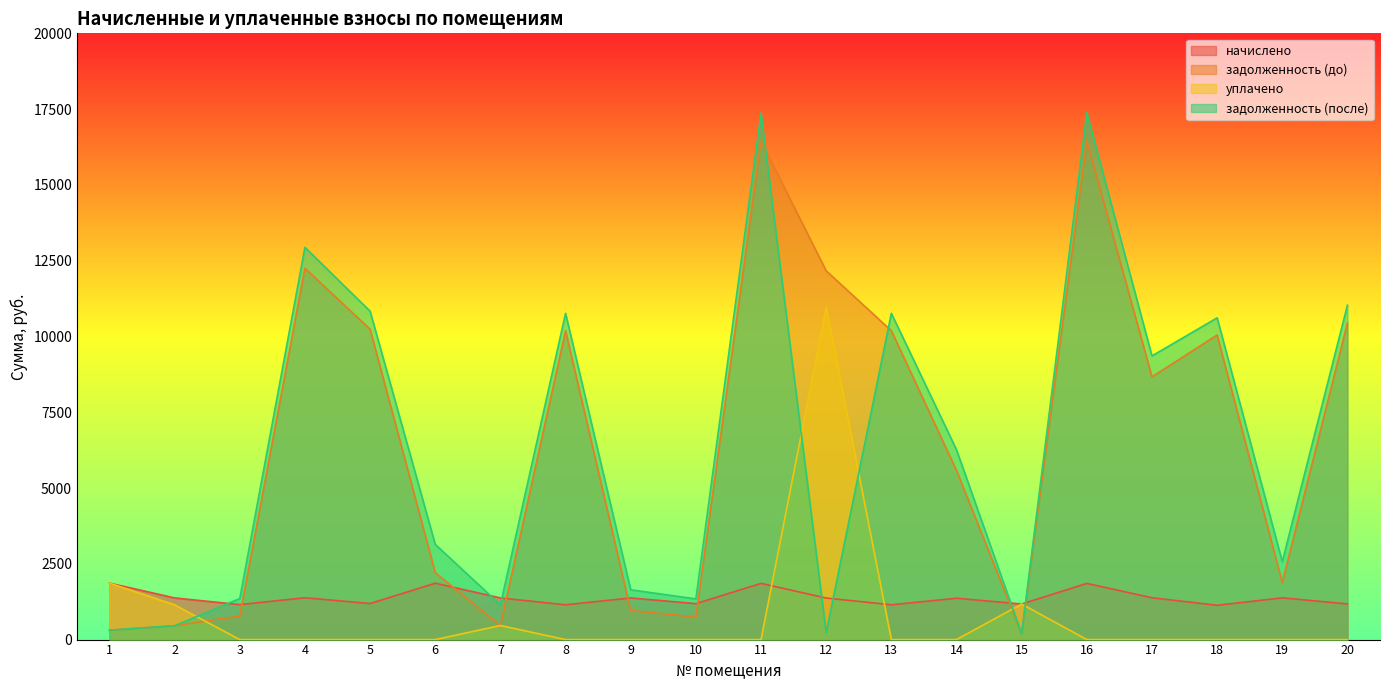

How many times do задолженность (до) and уплачено cross each other?

5